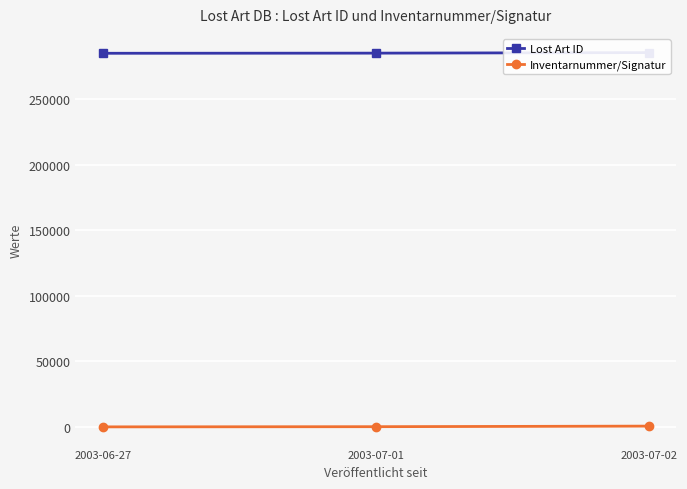

What is the value of the Lost Art ID point at the 2nd from the left?

285121.7